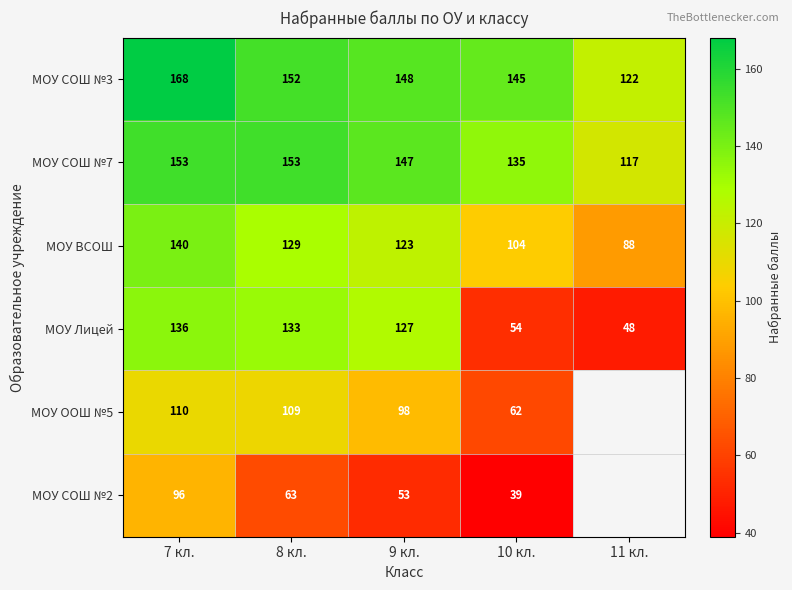

At which label does МОУ СОШ №3 reach its minimum?

11 кл.